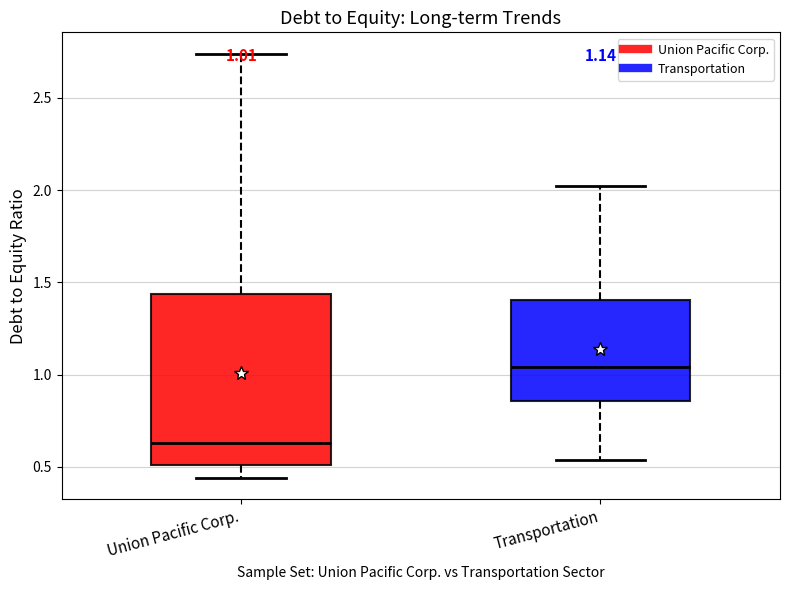

Comparing the boxes themselves (not the whiskers), which one is the tallest?

Union Pacific Corp.